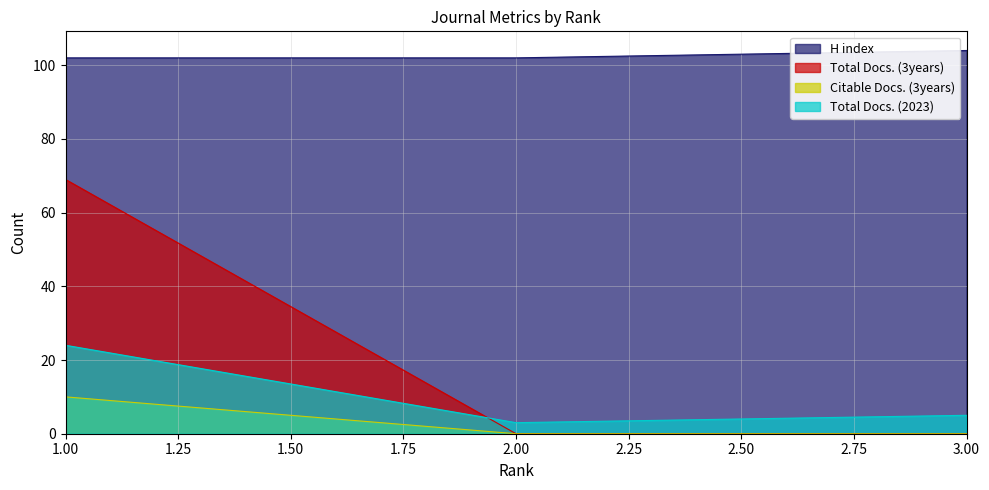

Which series has the largest range (max minus min)?

Total Docs. (3years)